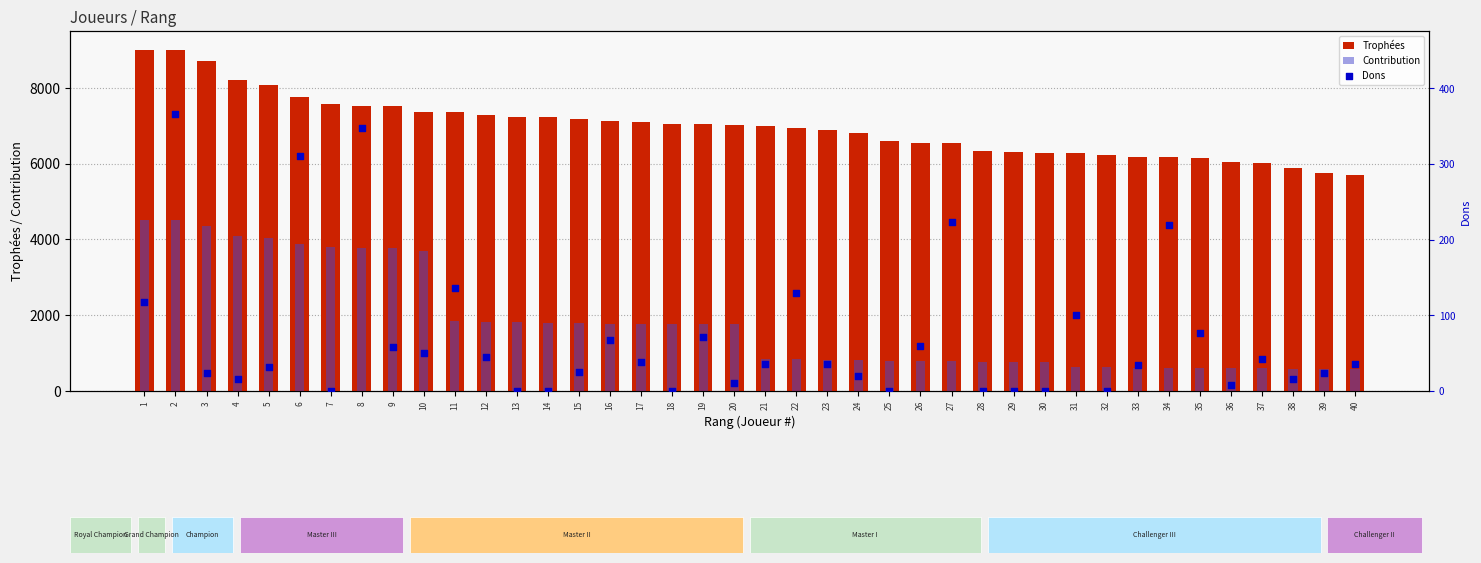

At how many categories does at least one series exceed 6858?

23